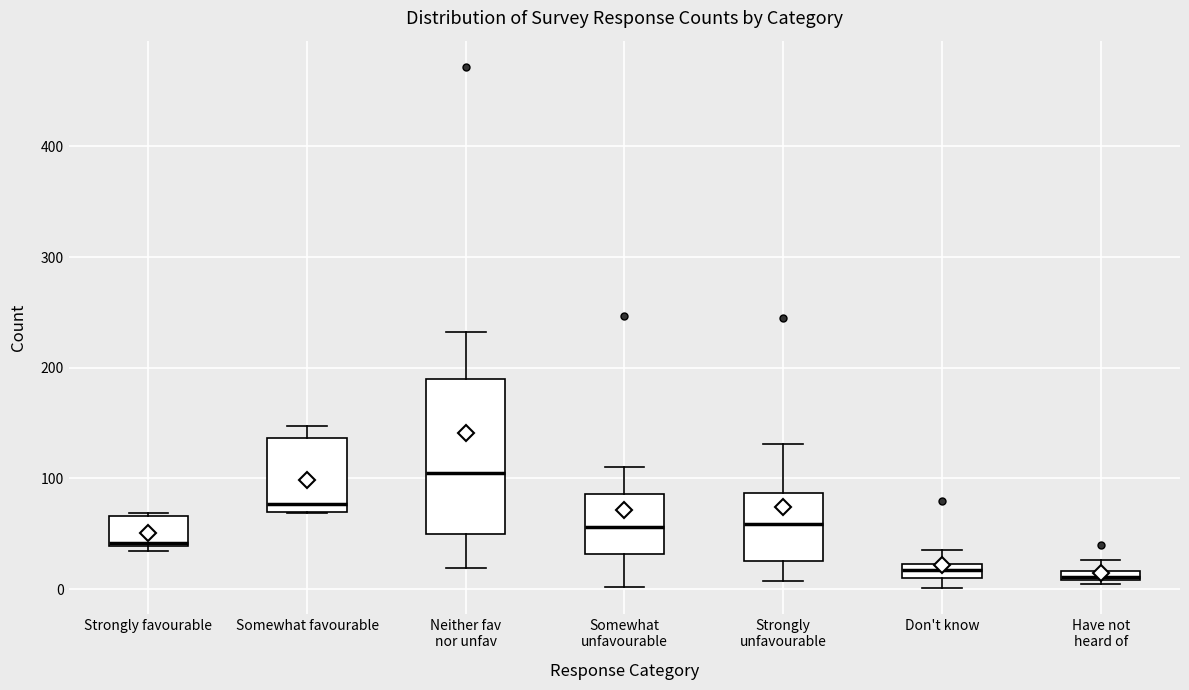

Comparing the boxes themselves (not the whiskers), which one is the tallest?

Neither fav nor unfav